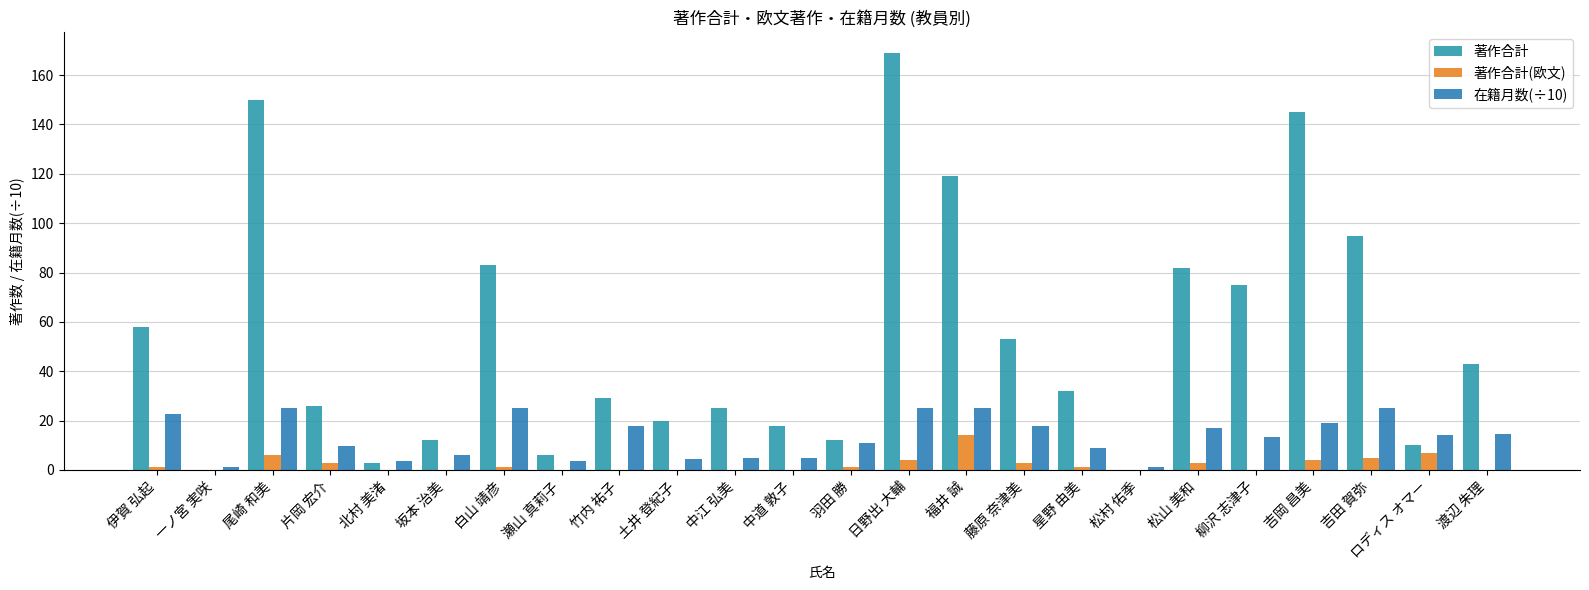

How many groups of bars are there?

24